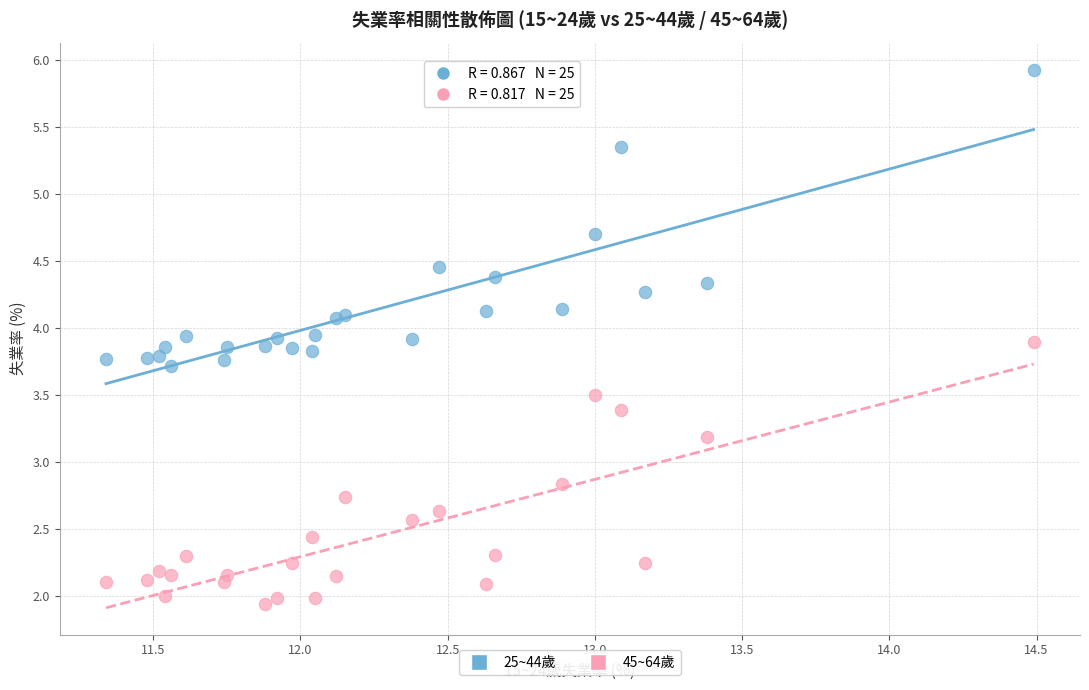

Which series has the widest spread of Y values?

25~44歲